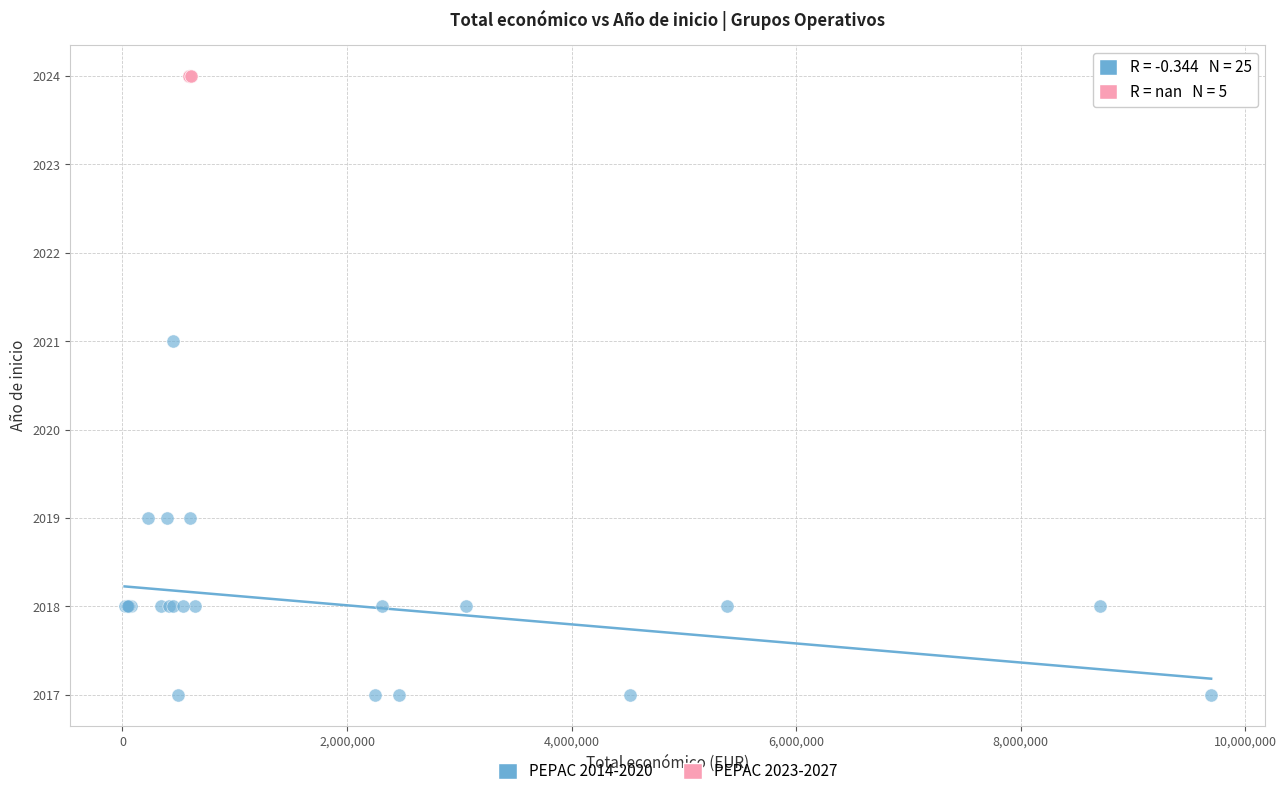

Which series contains the lowest Y value?

PEPAC 2014-2020